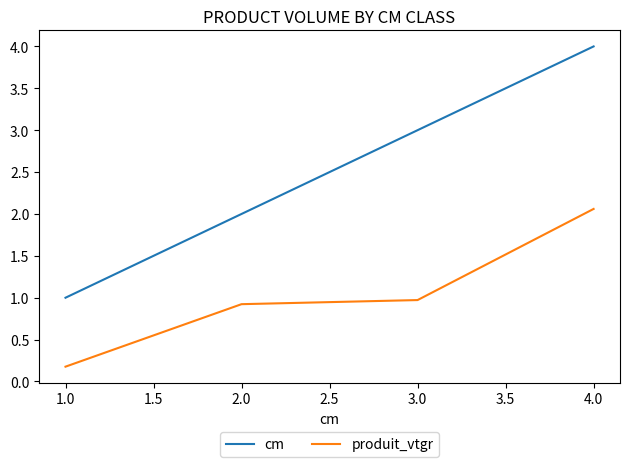

Which series changed the most between 2.0 and 3.0?

cm